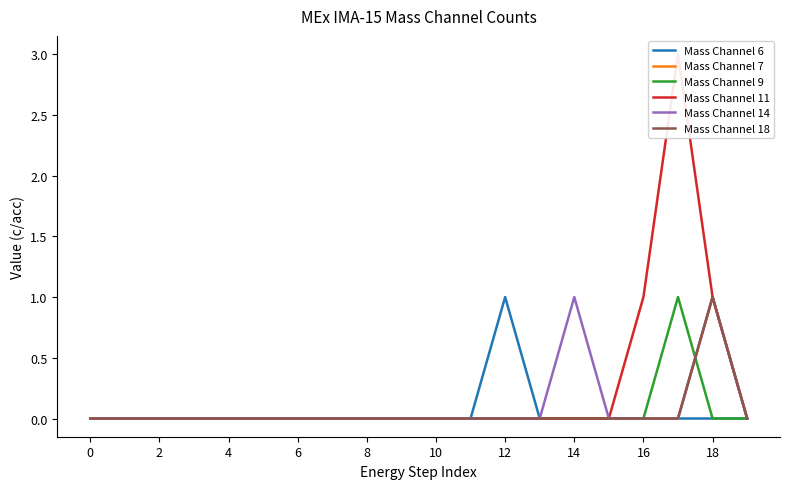

Is the value of Mass Channel 9 at 18 greater than the value of Mass Channel 7 at 11?

No